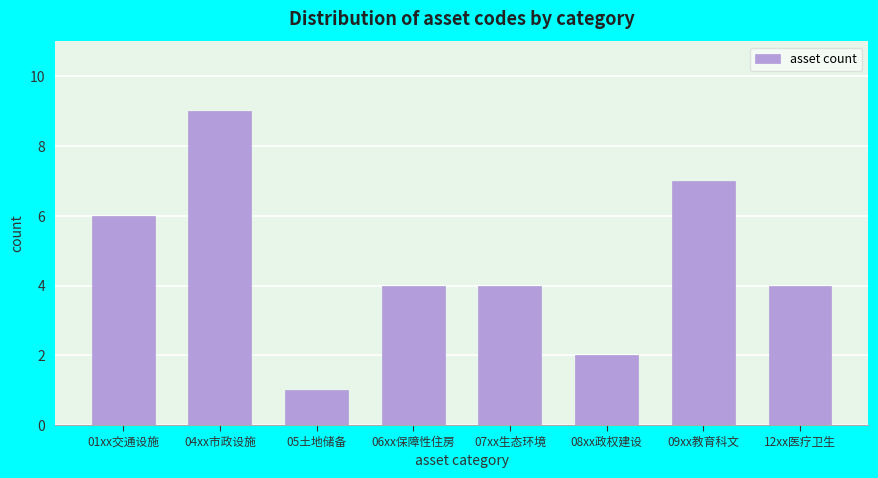

Reading left to right, what are all the values shown in this chart?

01xx交通设施=6	04xx市政设施=9	05土地储备=1	06xx保障性住房=4	07xx生态环境=4	08xx政权建设=2	09xx教育科文=7	12xx医疗卫生=4